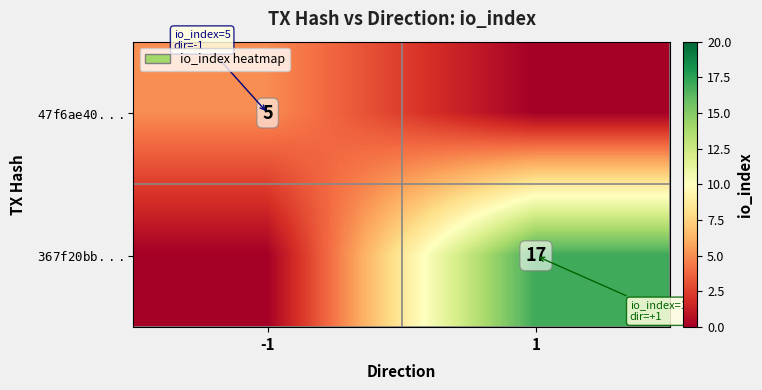

Between -1 and 1, which series saw the biggest shift?

$\mathtt{367f20bb...}$